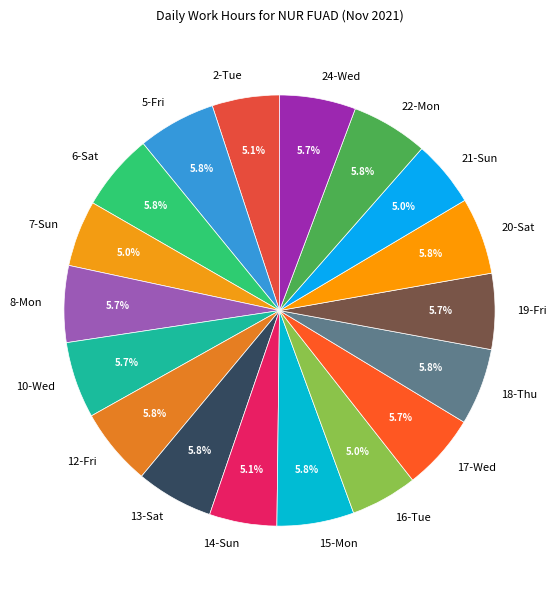

How many slices are in this pie chart?

18